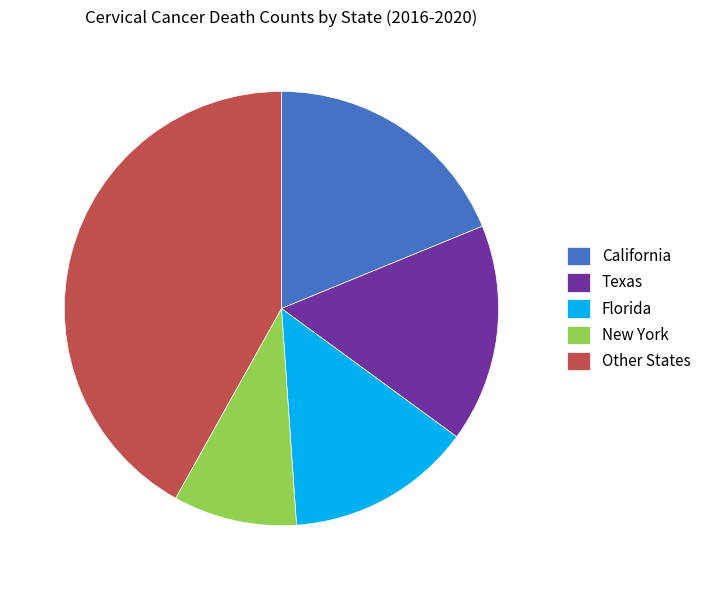

The New York slice represents 15% of the pie. True or false?

False